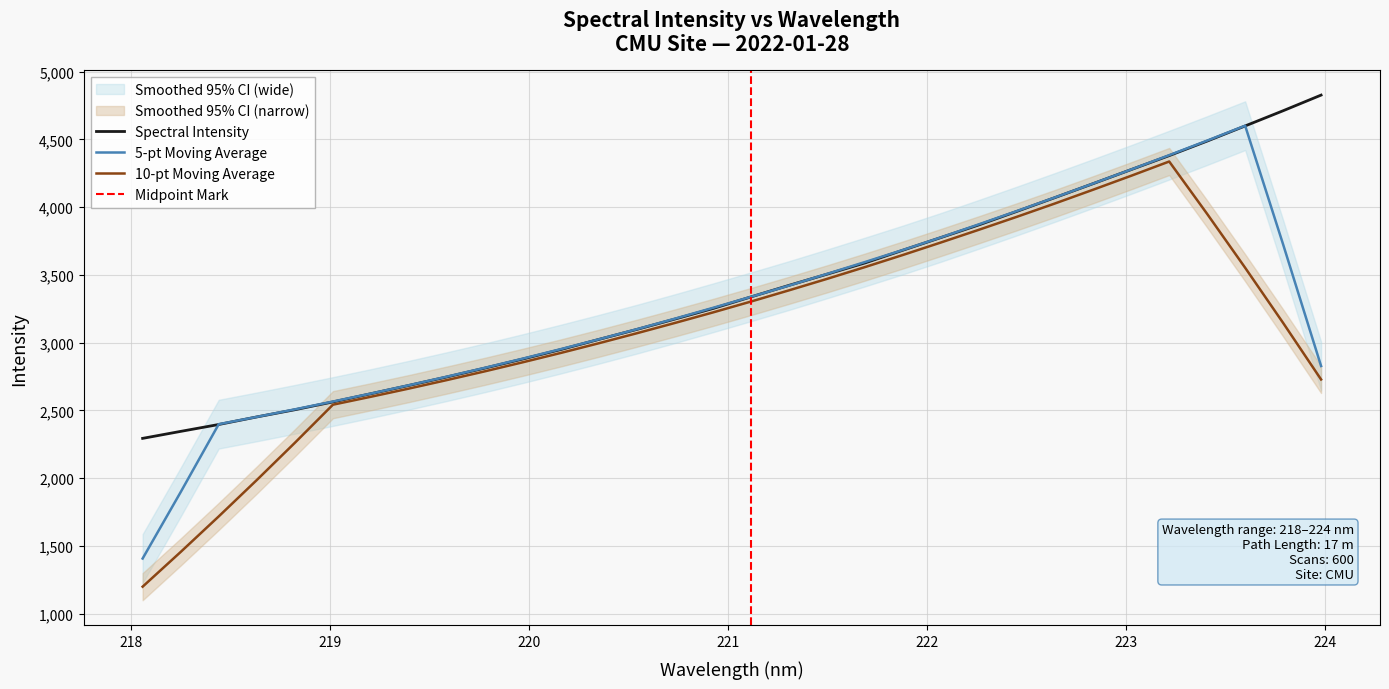

What position from the right is 223.408?

4